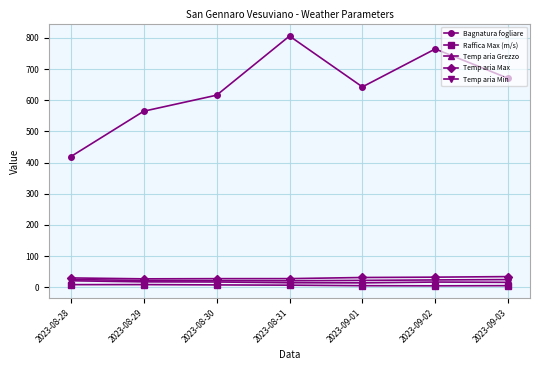

True or false: Temp aria Min has a value of 14.4 at 2023-08-31.

True